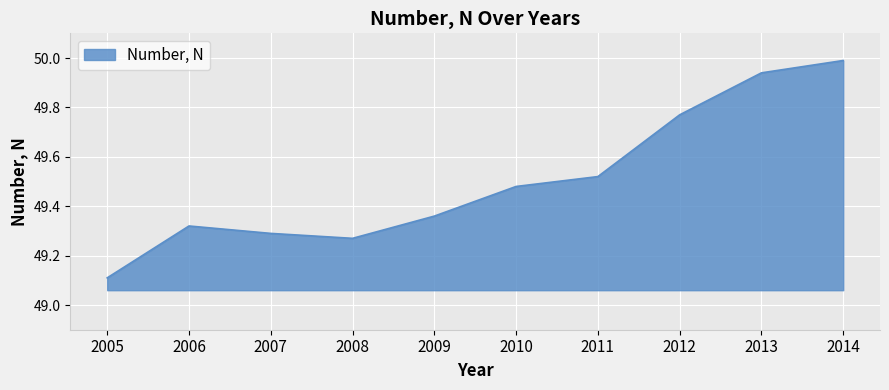

What is the difference between the values at 2013 and 2012?

0.2